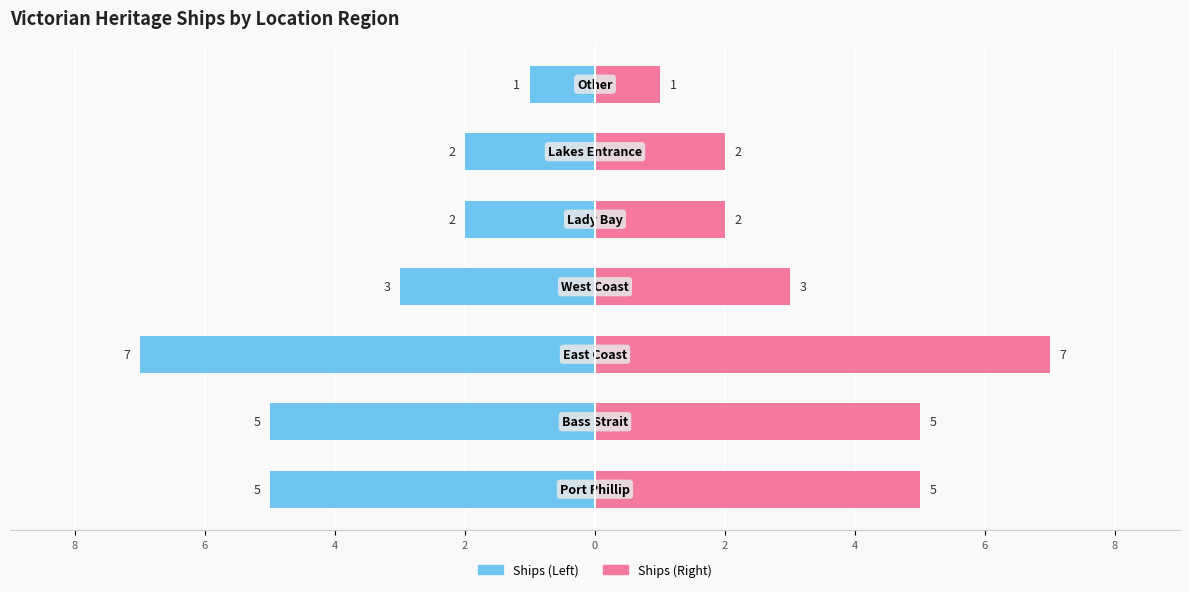

What is the average value of the Ships (Left) series?

-4